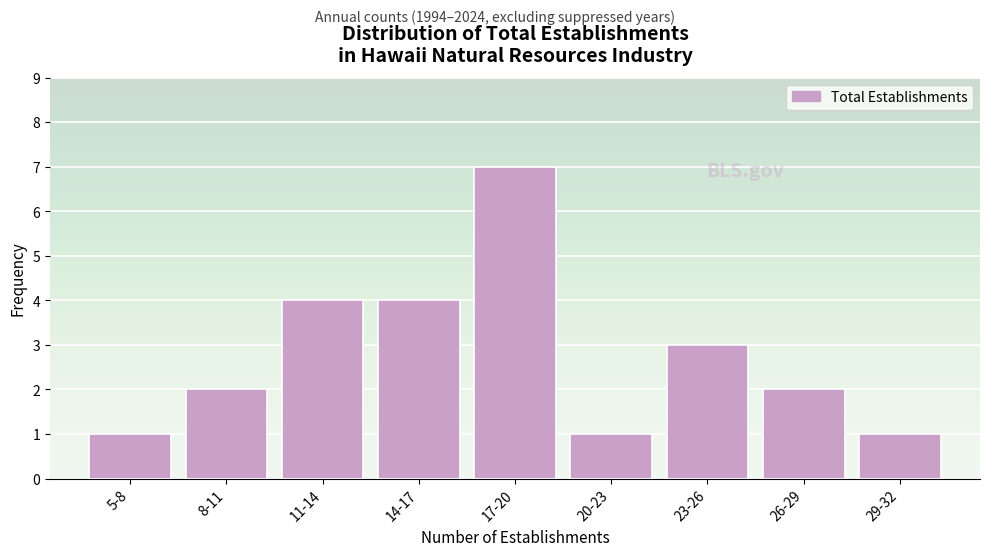

Reading left to right, transcribe all the data shown in this chart.

5-8=1	8-11=2	11-14=4	14-17=4	17-20=7	20-23=1	23-26=3	26-29=2	29-32=1